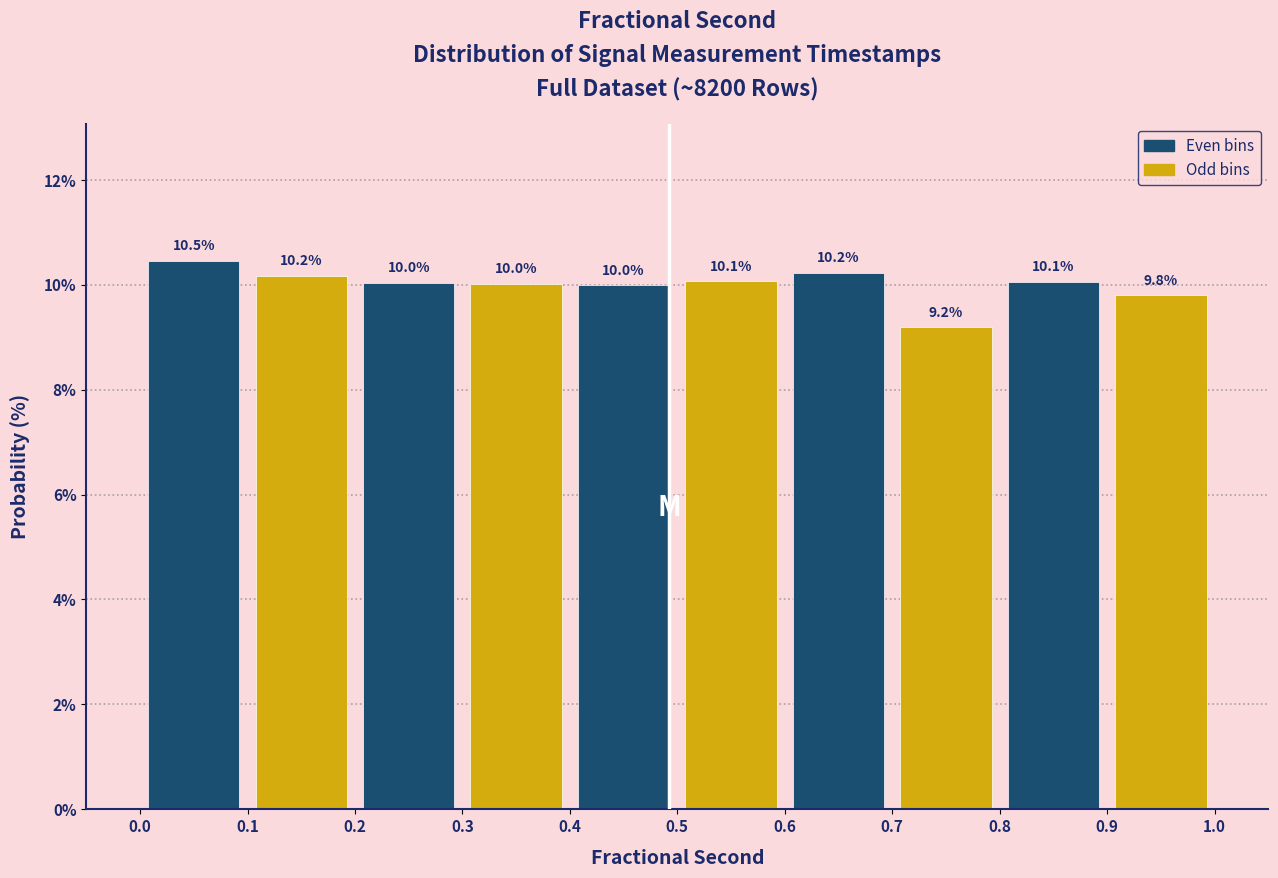

Which range on the x-axis has the tallest bar?

0.0 to 0.1